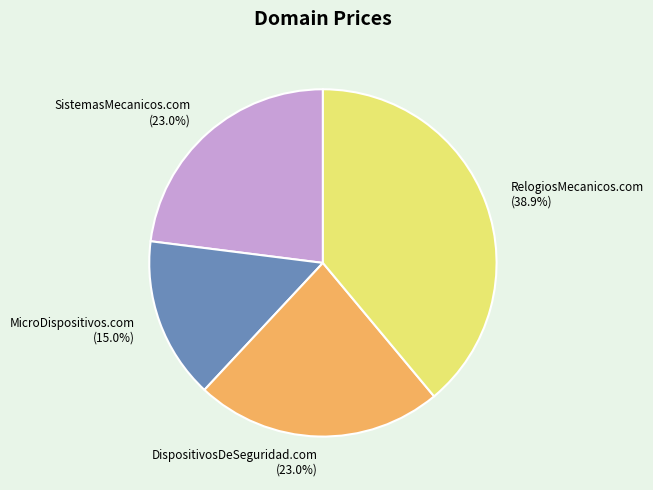

Does DispositivosDeSeguridad.com account for over 50% of the chart?

No